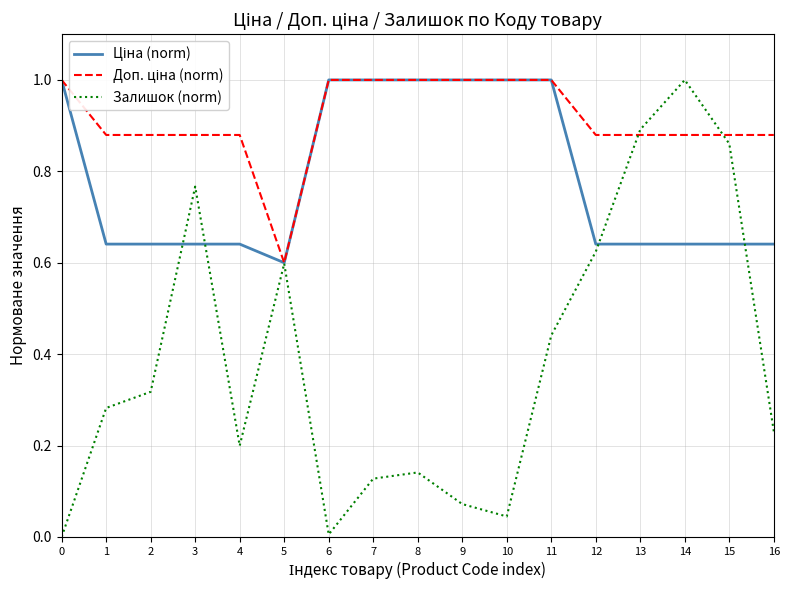

What is the total value across all series at 13?

2.4